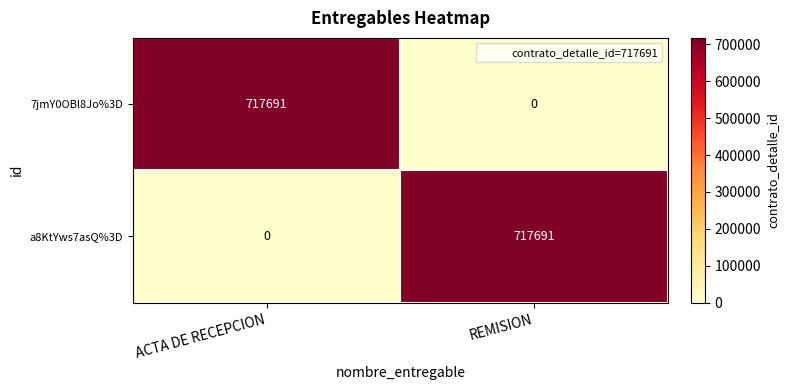

What is the total value across all series at REMISION?

717691